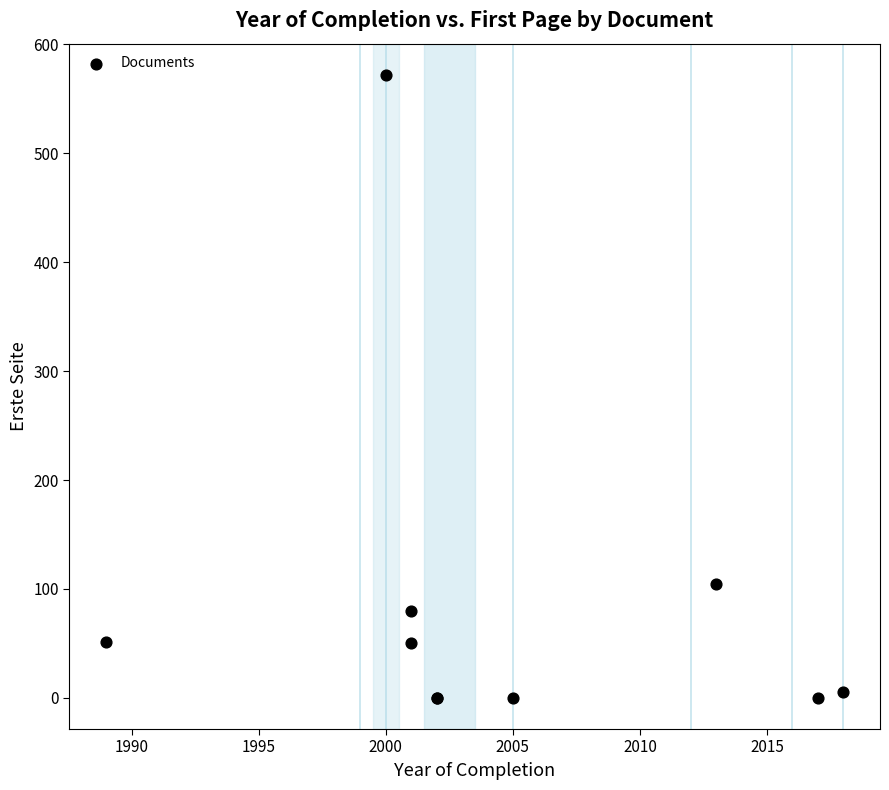

What Y value in the scatter plot is closest to 286?

105